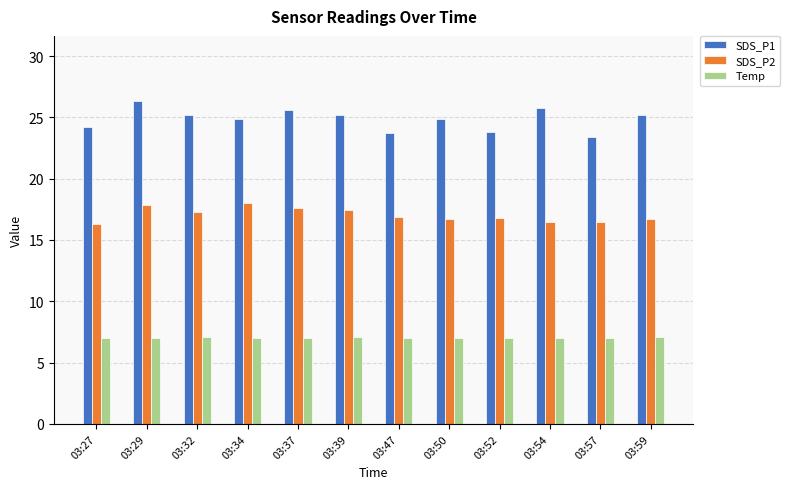

Rank the series by their maximum value, from highest to lowest.

SDS_P1, SDS_P2, Temp